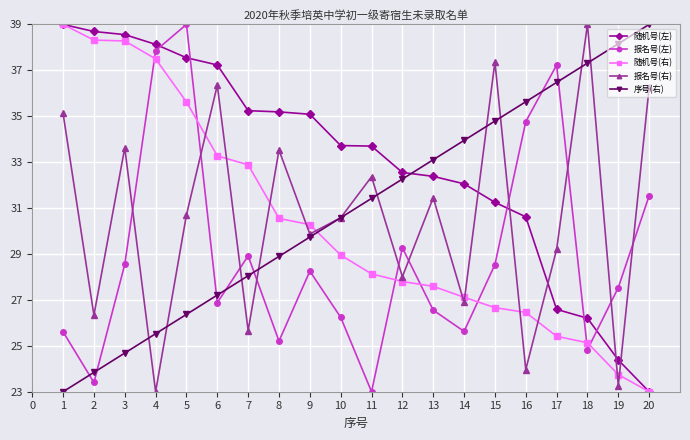

Is the value of 随机号(左) at 18 greater than the value of 报名号(左) at 15?

No